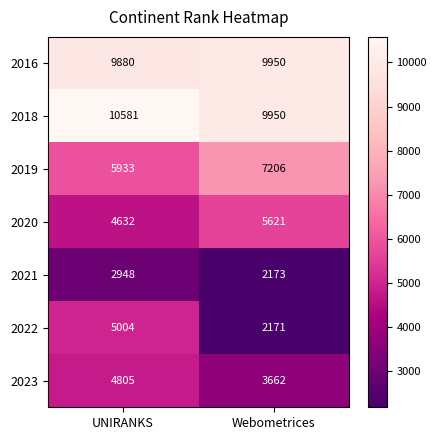

The 2022 series shows 5004 at UNIRANKS. True or false?

True